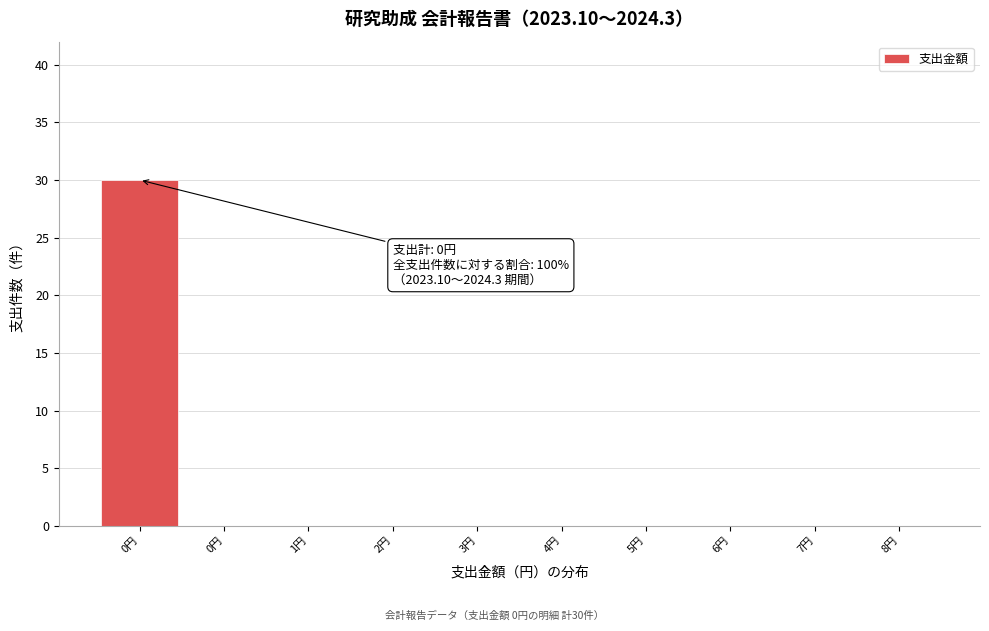

How many series are shown in this chart?

1